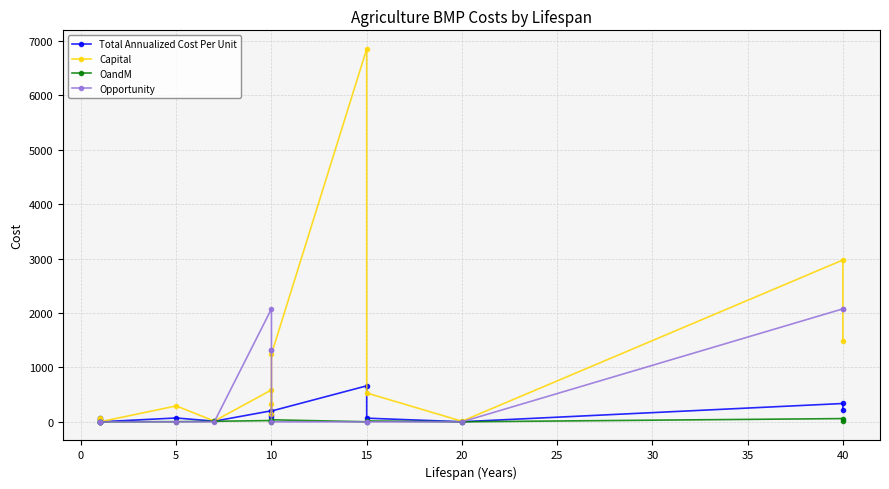

In OandM, how many points are lower than both neighbors (excluding endpoints)?

3